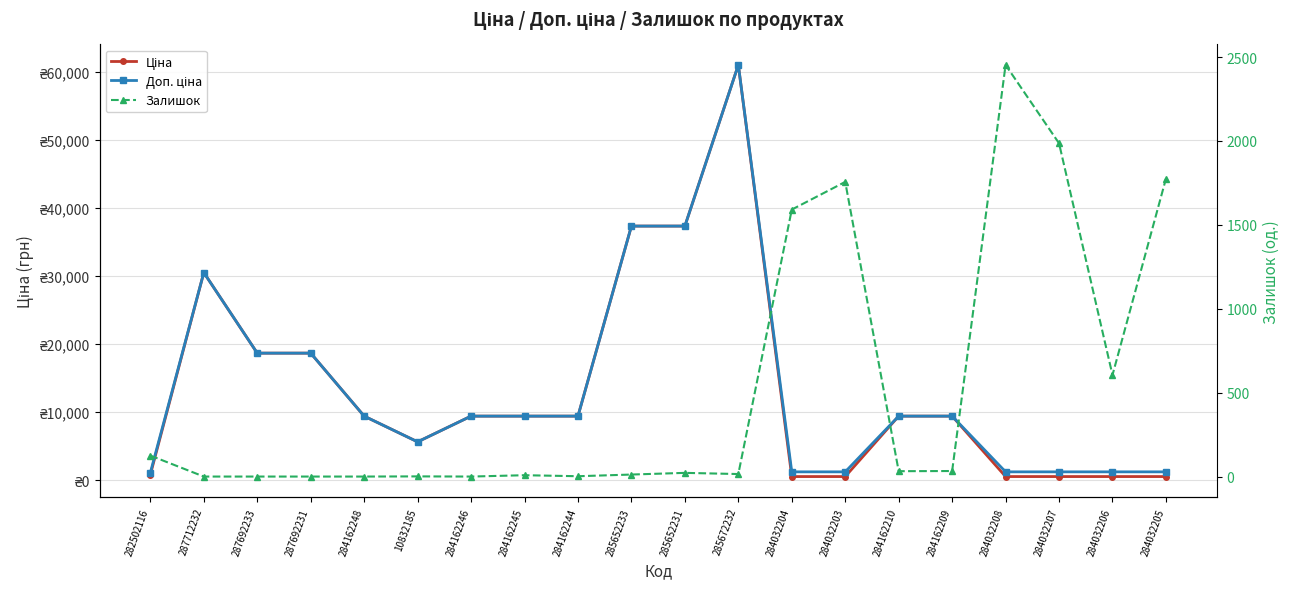

What is the total value across all series at 10832185?

11273.0